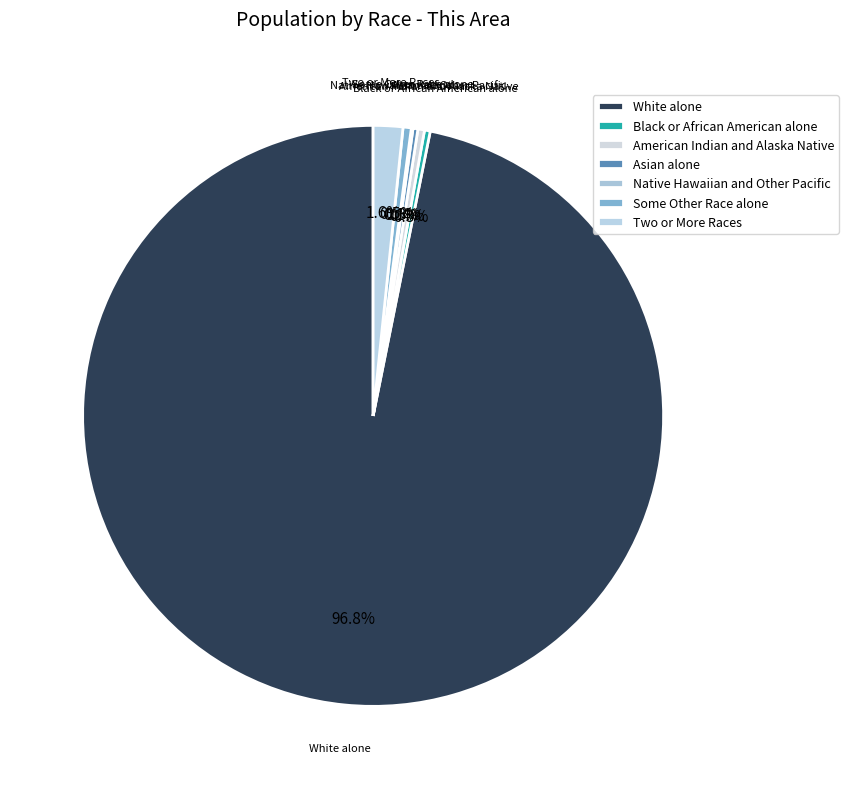

What is the majority slice?

White alone